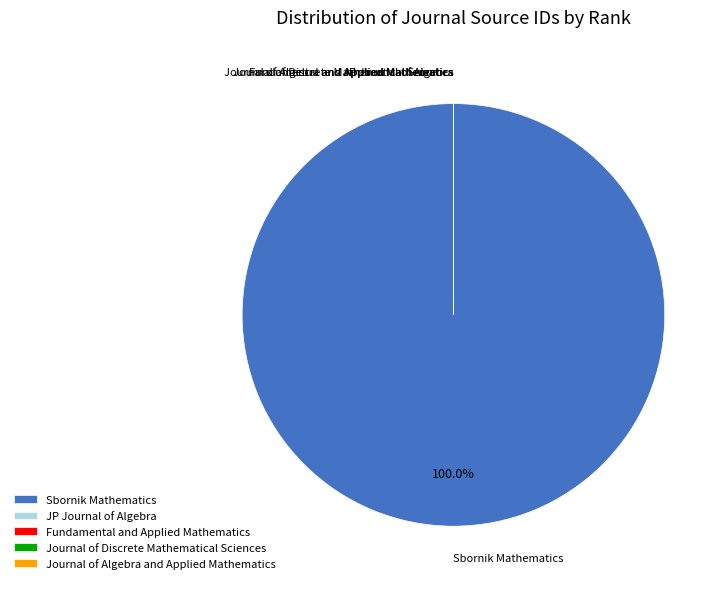

What is the largest slice in the pie chart?

Sbornik Mathematics